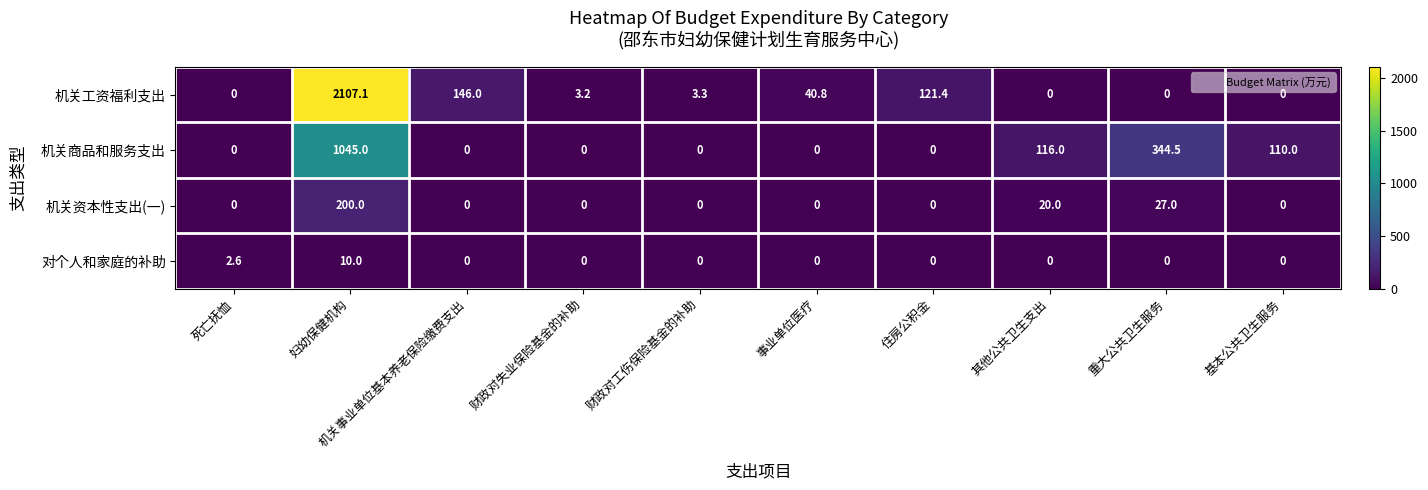

At which category is the sum across all series the highest?

妇幼保健机构